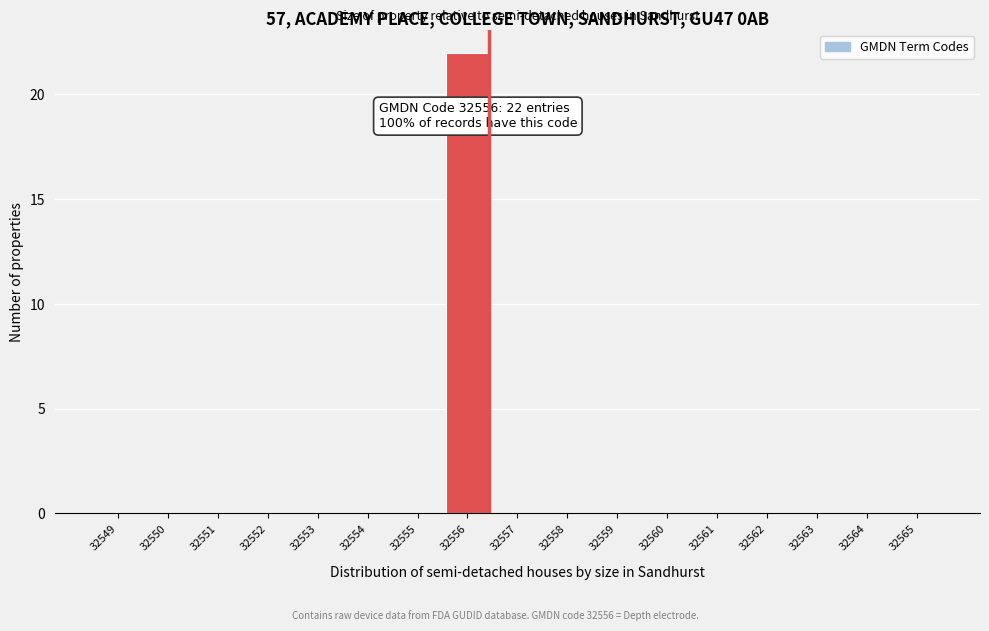

Reading right to left, what are all the values shown in this chart?

32565=0	32564=0	32563=0	32562=0	32561=0	32560=0	32559=0	32558=0	32557=0	32556=22	32555=0	32554=0	32553=0	32552=0	32551=0	32550=0	32549=0